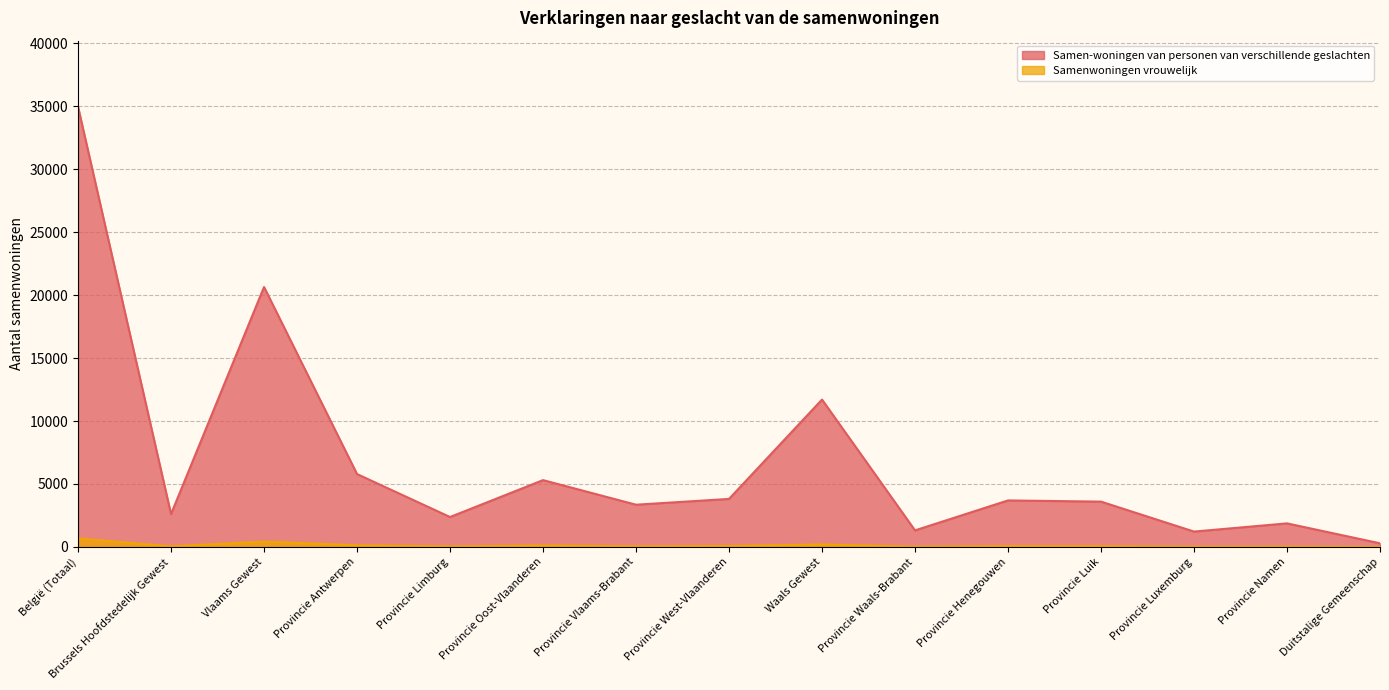

Which series has the largest range (max minus min)?

Samen-woningen van personen van verschillende geslachten